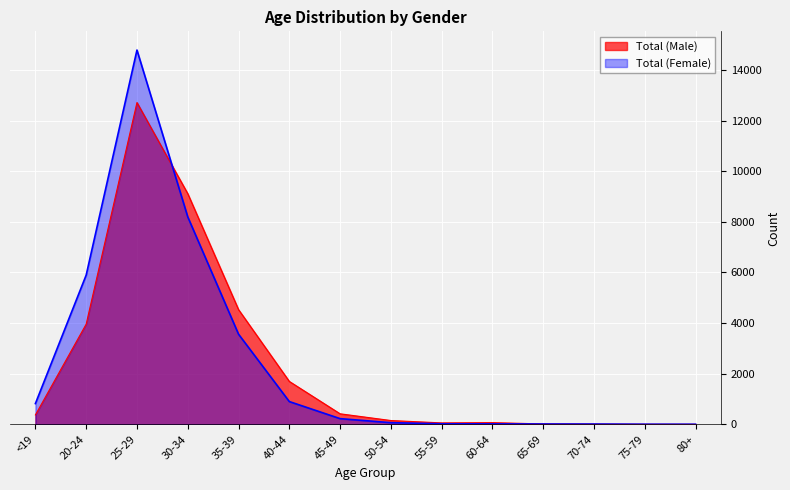

True or false: Total (Male) has a value of 75 at 55-59.

False